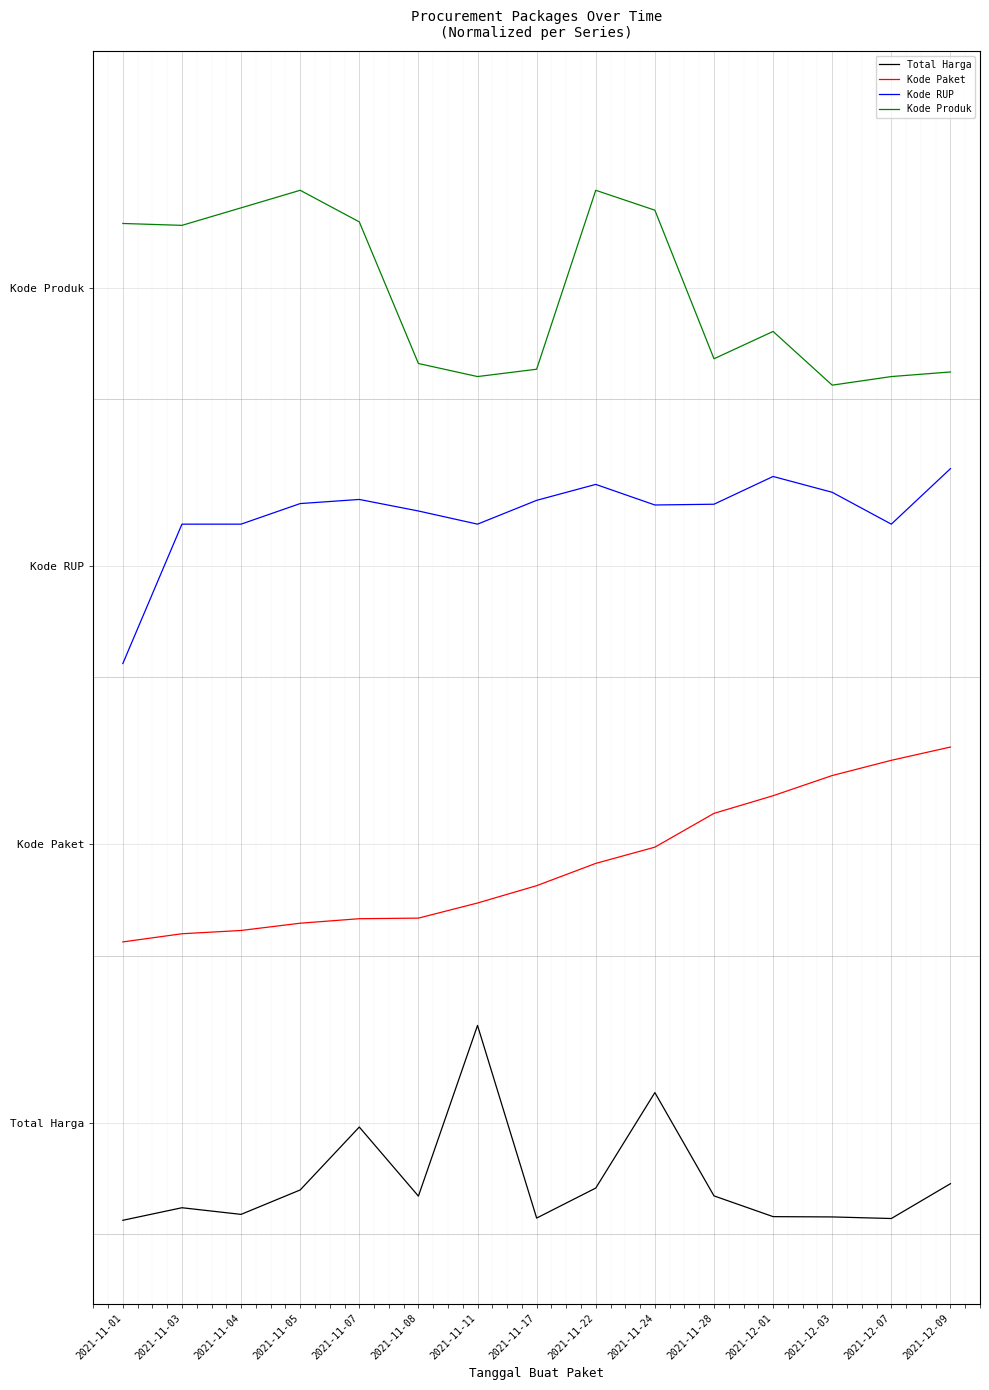

Reading left to right, list all the values displayed in this chart.

Total Harga: 0.0	0.0	0.0	0.1	0.3	0.1	0.7	0.0	0.1	0.5	0.1	0.0	0.0	0.0	0.1
Kode Paket: 1.0	1.0	1.0	1.1	1.1	1.1	1.1	1.2	1.3	1.3	1.5	1.5	1.6	1.7	1.7
Kode RUP: 2.0	2.5	2.5	2.6	2.6	2.5	2.5	2.6	2.6	2.6	2.6	2.7	2.6	2.5	2.7
Kode Produk: 3.6	3.6	3.6	3.7	3.6	3.1	3.0	3.1	3.7	3.6	3.1	3.2	3.0	3.0	3.0